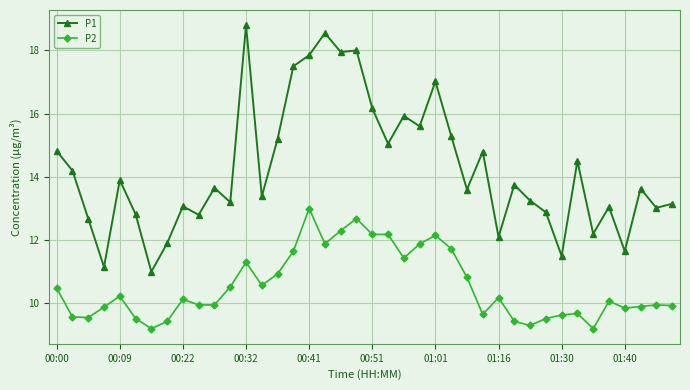

What is the minimum value shown in the chart?

9.2